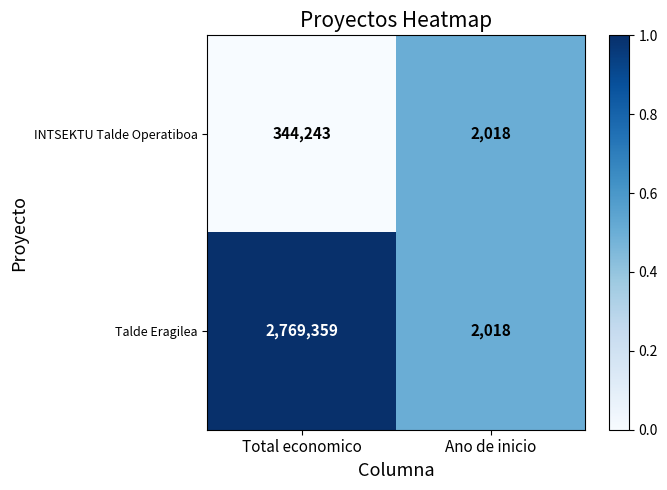

Reading left to right, what are all the values shown in this chart?

INTSEKTU Talde Operatiboa: Total economico=344243	Ano de inicio=2018
Talde Eragilea: Total economico=2769359	Ano de inicio=2018